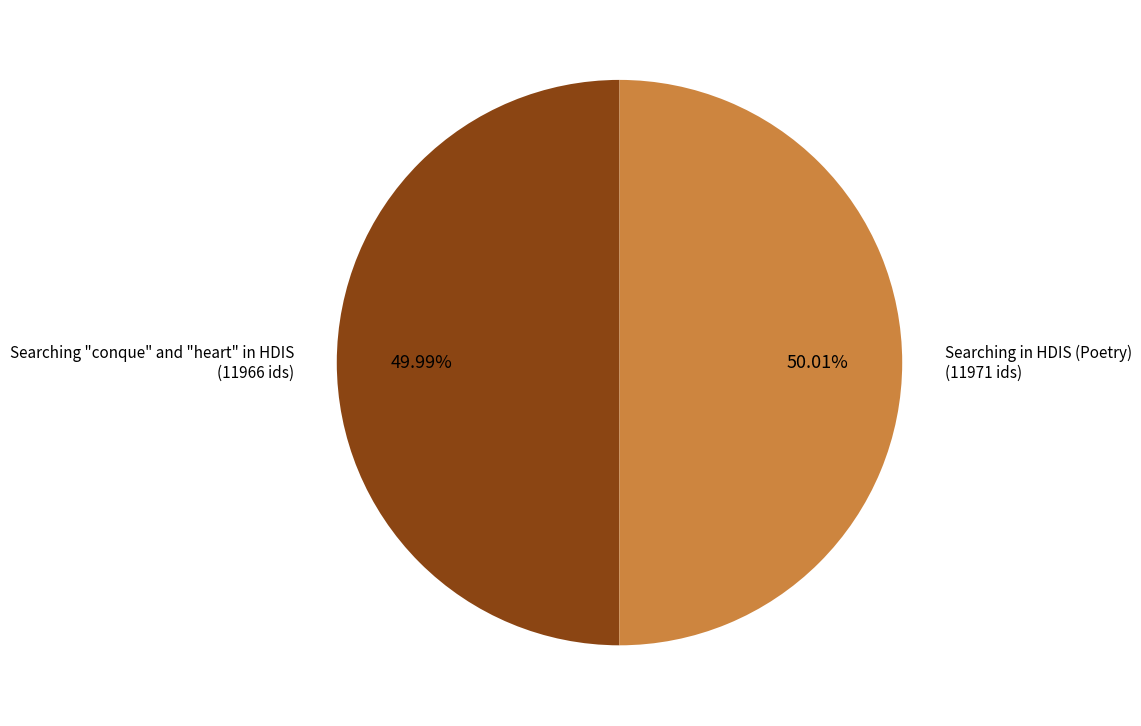

Approximately how many times larger is the value at Searching in HDIS (Poetry) compared to Searching "conque" and "heart" in HDIS?

1.0